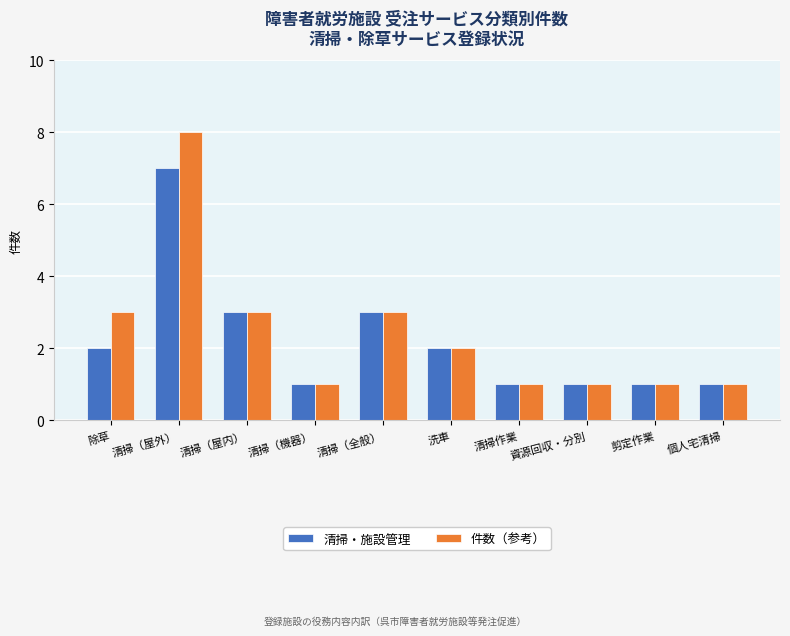

How many distinct data groups are displayed?

2